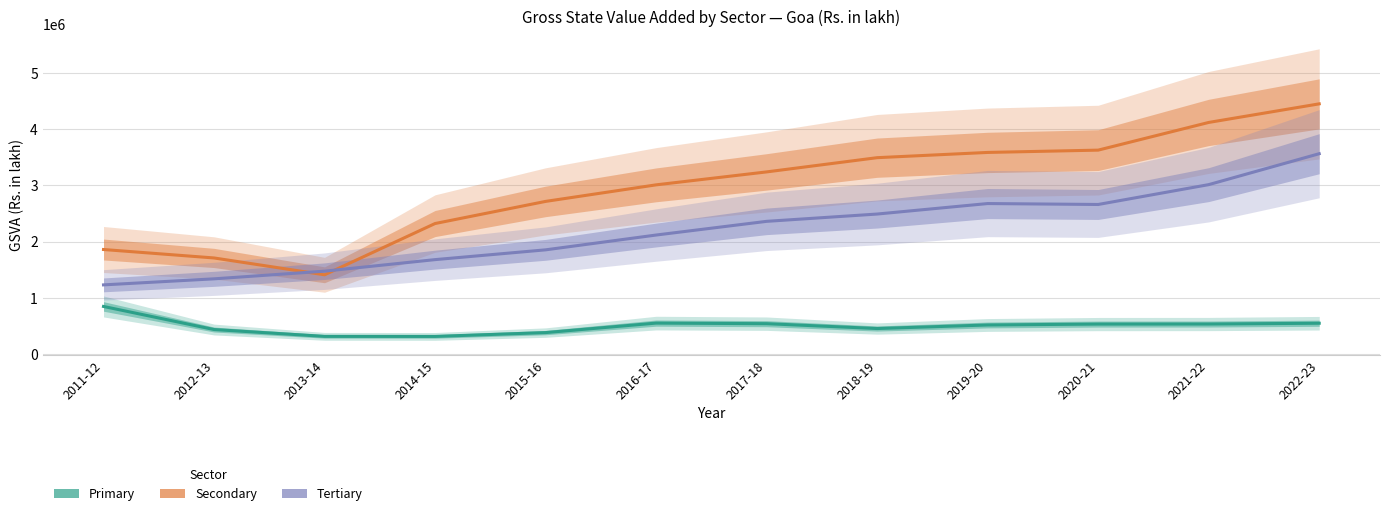

In Tertiary, how many points are lower than both neighbors (excluding endpoints)?

1